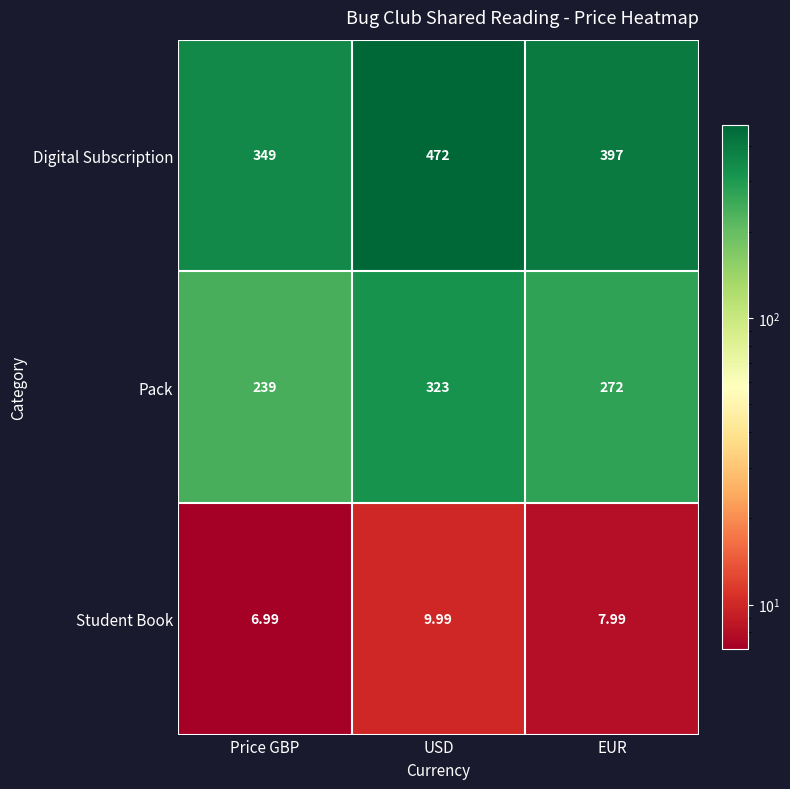

Which category has the lowest value across all series?

Price GBP